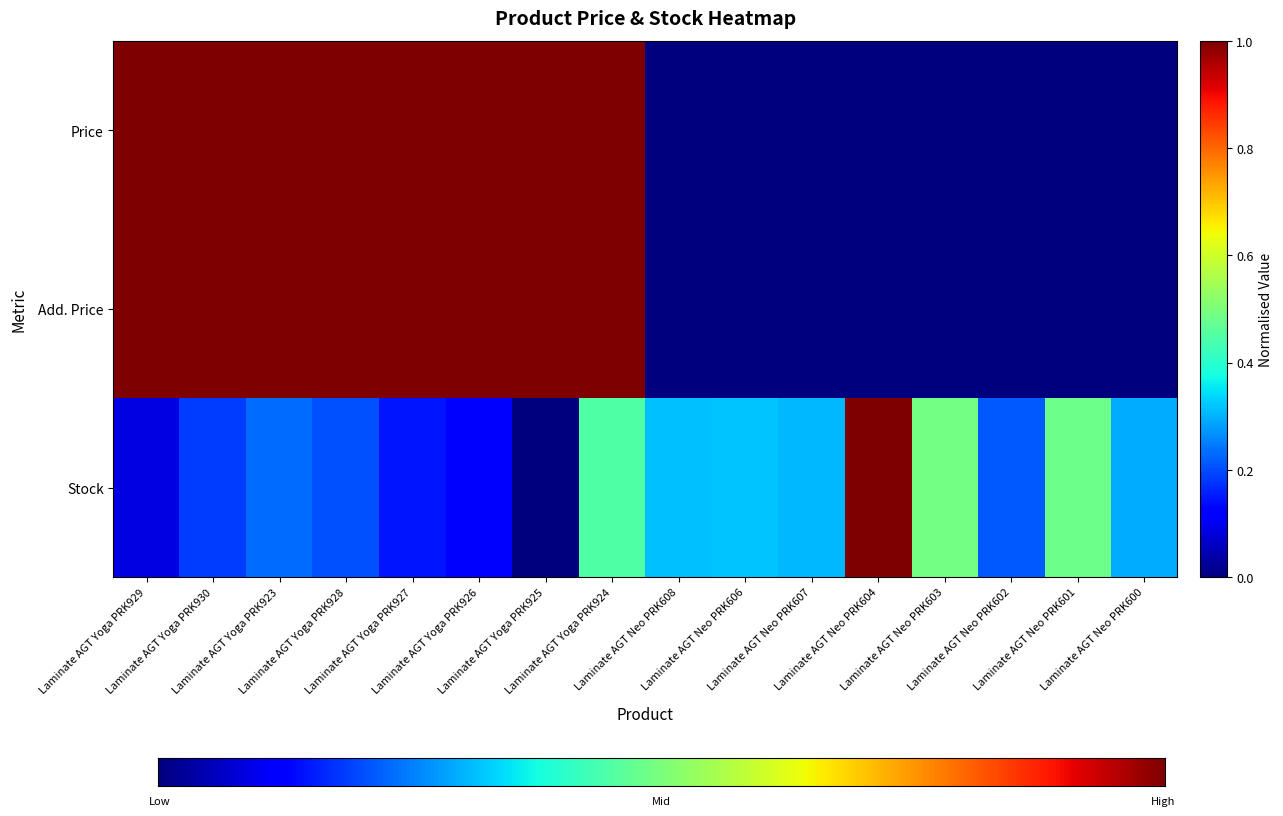

At which category is the sum across all series the highest?

Laminate AGT Yoga PRK924